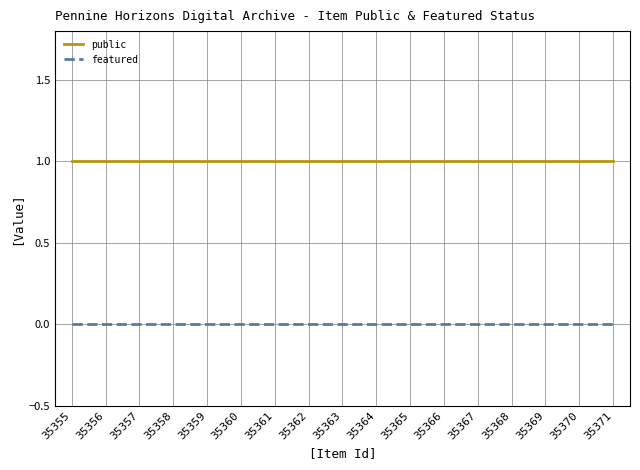

Is the value of featured at 35363 greater than the value of public at 35360?

No